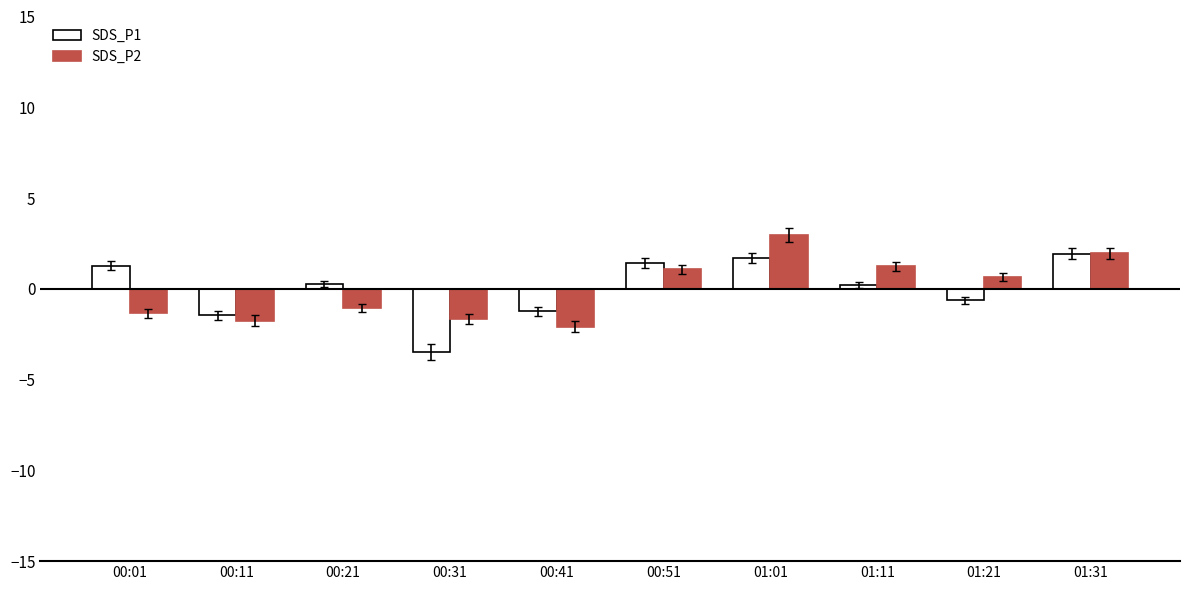

What is the difference between the maximum and minimum values in the SDS_P1 series?

5.4